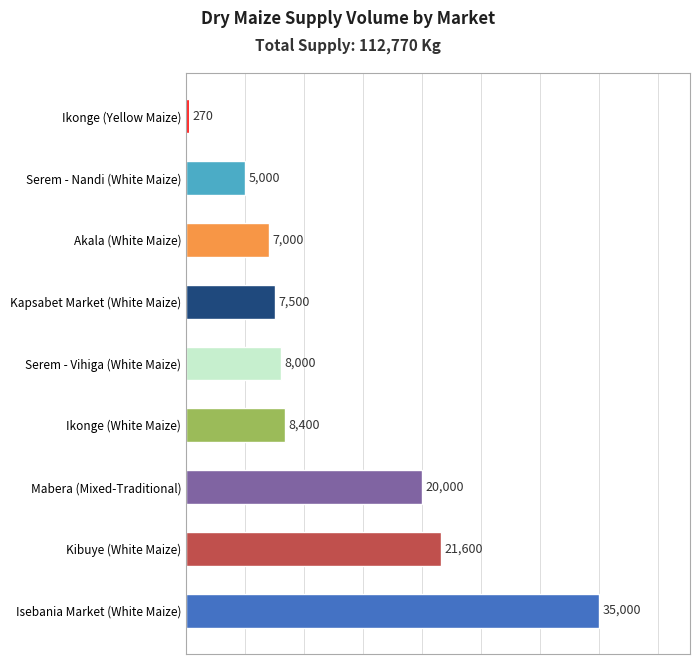

List the labels in order of value, smallest first.

Ikonge (Yellow Maize), Serem - Nandi (White Maize), Akala (White Maize), Kapsabet Market (White Maize), Serem - Vihiga (White Maize), Ikonge (White Maize), Mabera (Mixed-Traditional), Kibuye (White Maize), Isebania Market (White Maize)